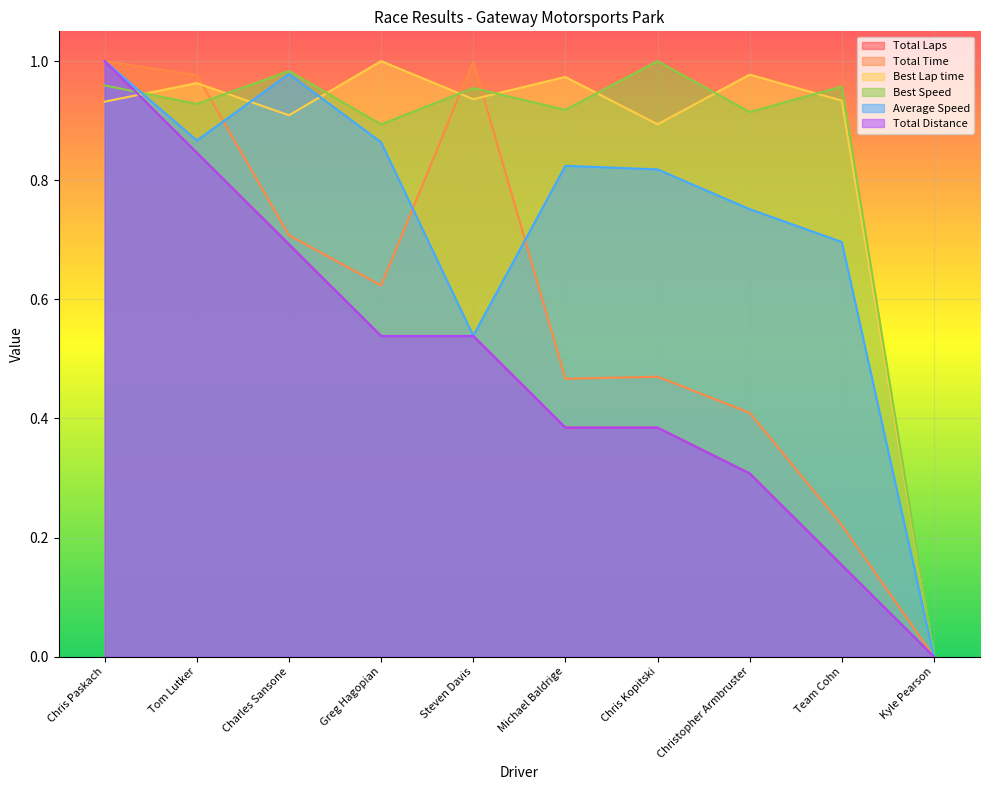

Between which two adjacent categories do Average Speed and Best Lap time first intersect?

Chris Paskach and Tom Lutker